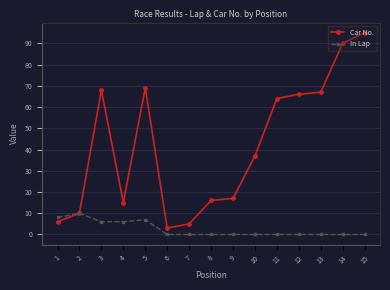

Where is the first local minimum for Car No.?

4